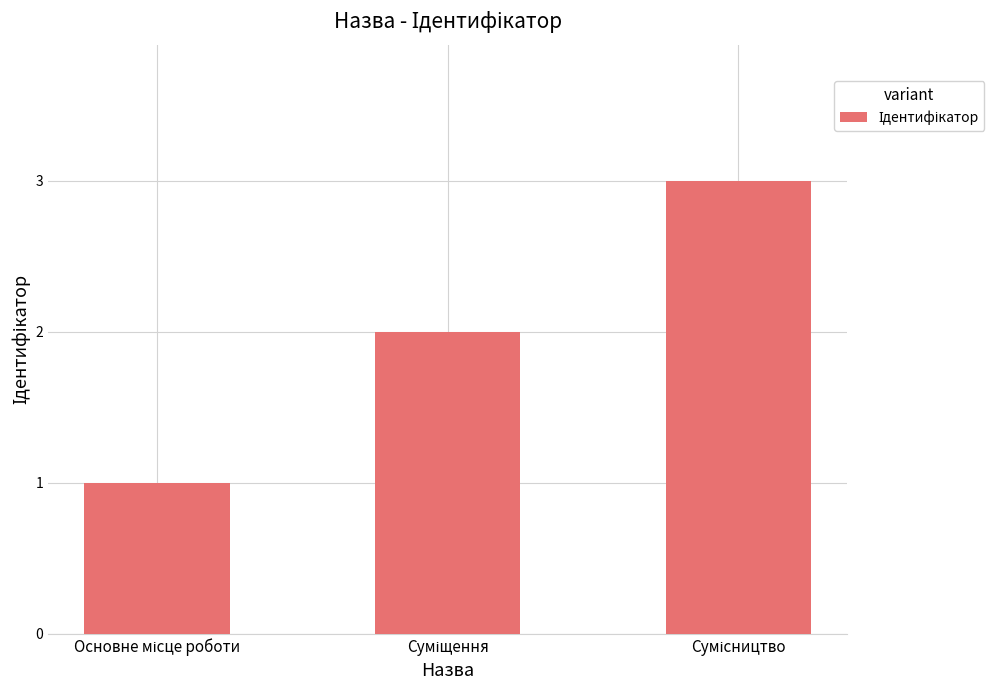

How many bars are there in total?

3